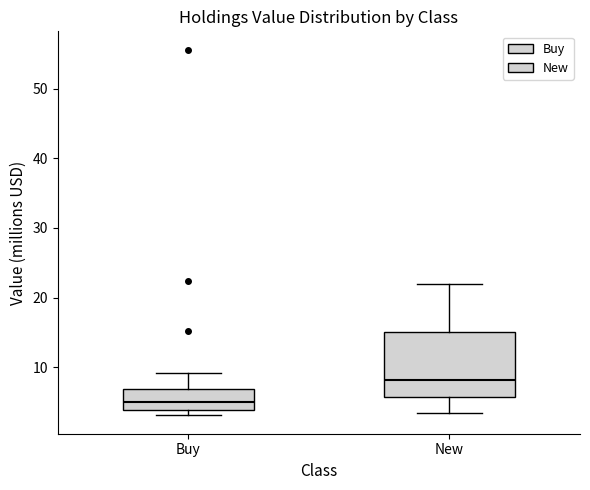

Which box's median line is the lowest?

Buy